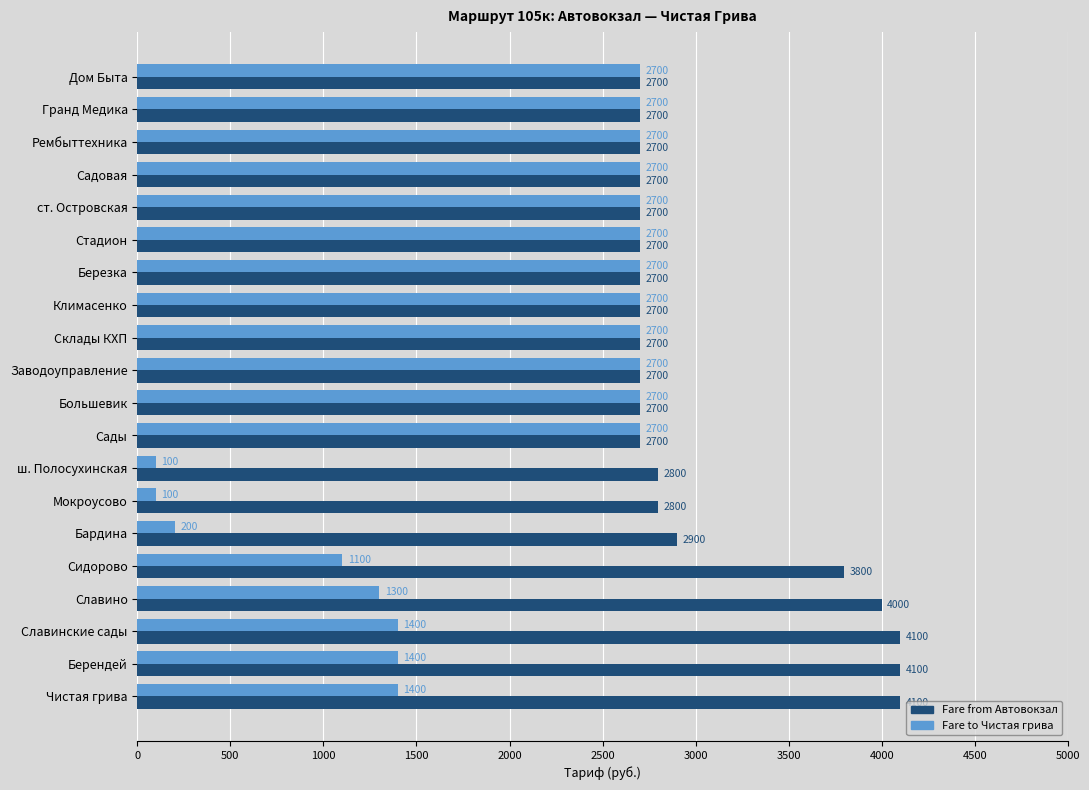

What is the highest value of the Fare from Автовокзал series?

4100